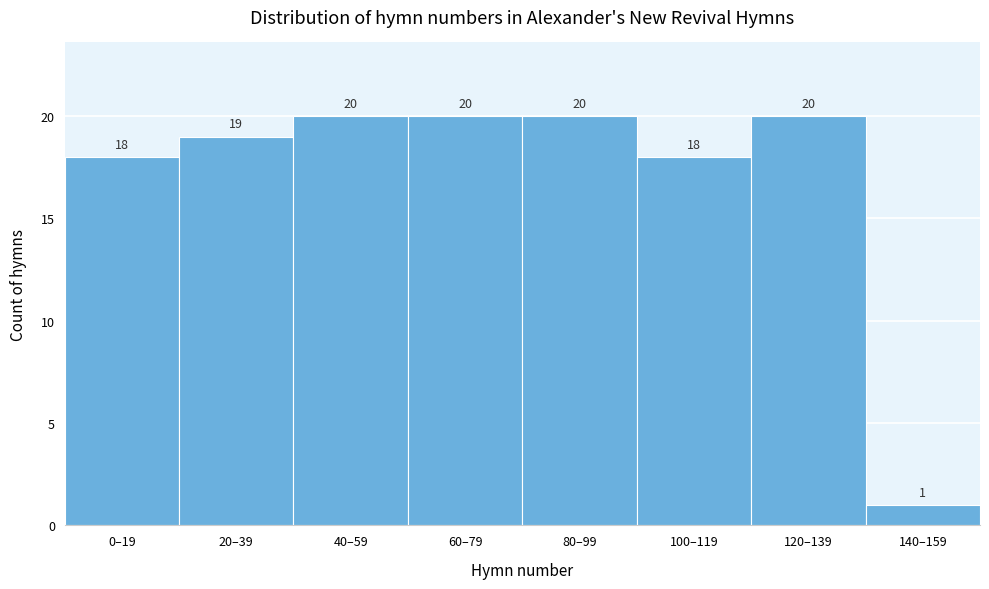

Reading left to right, list all the values displayed in this chart.

0–19=18	20–39=19	40–59=20	60–79=20	80–99=20	100–119=18	120–139=20	140–159=1